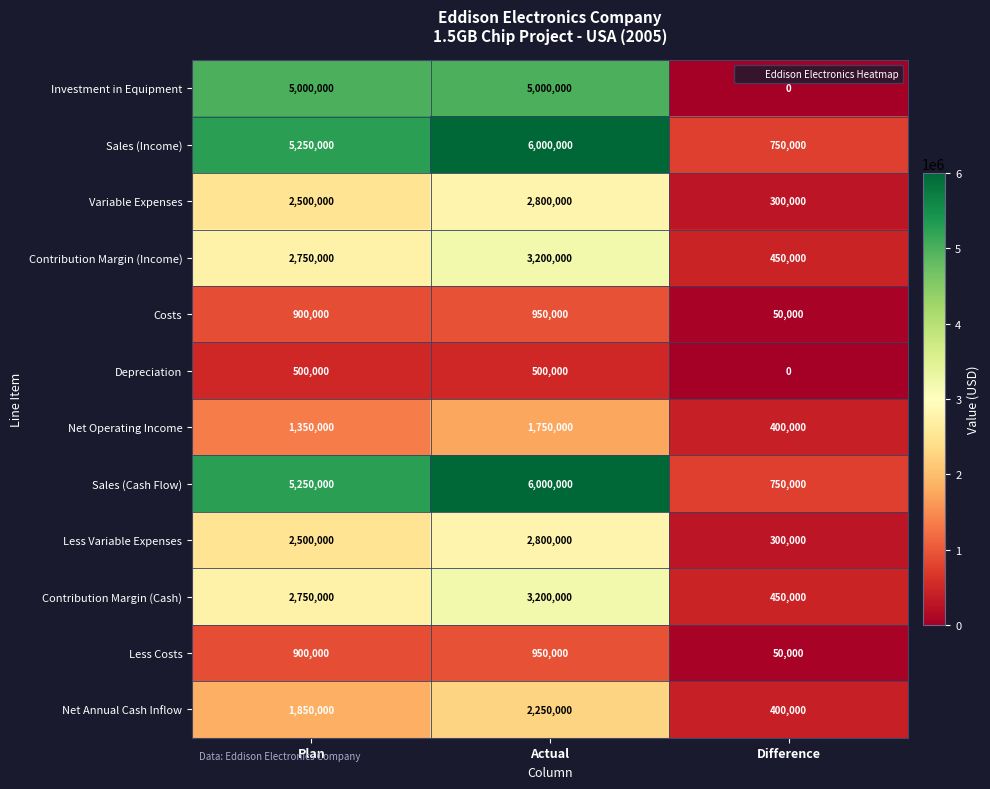

What is the difference between the second highest and minimum values in the Sales (Income) series?

4500000